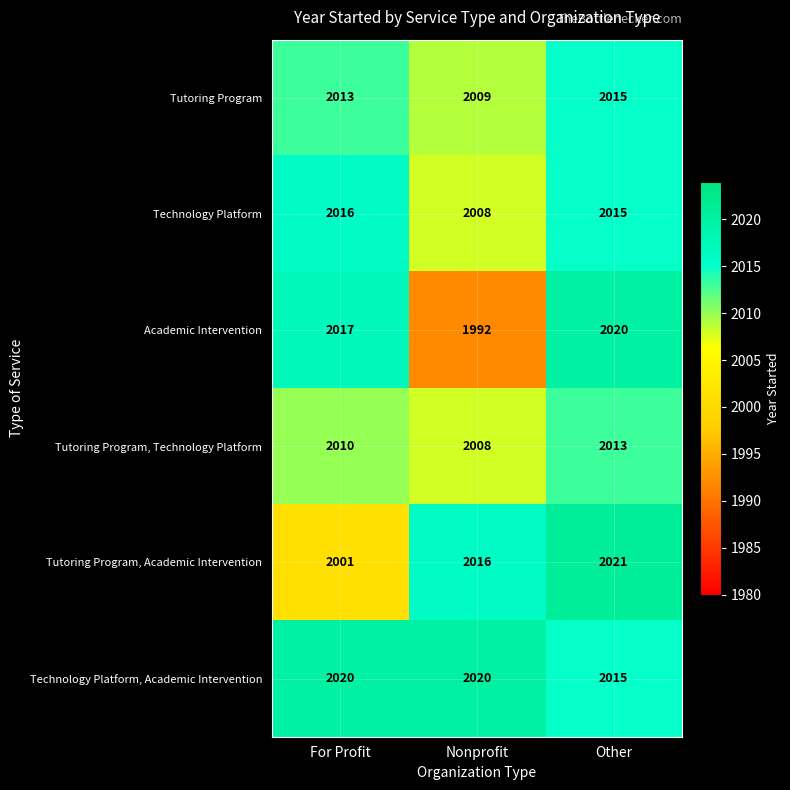

Which category has the lowest value across all series?

Nonprofit